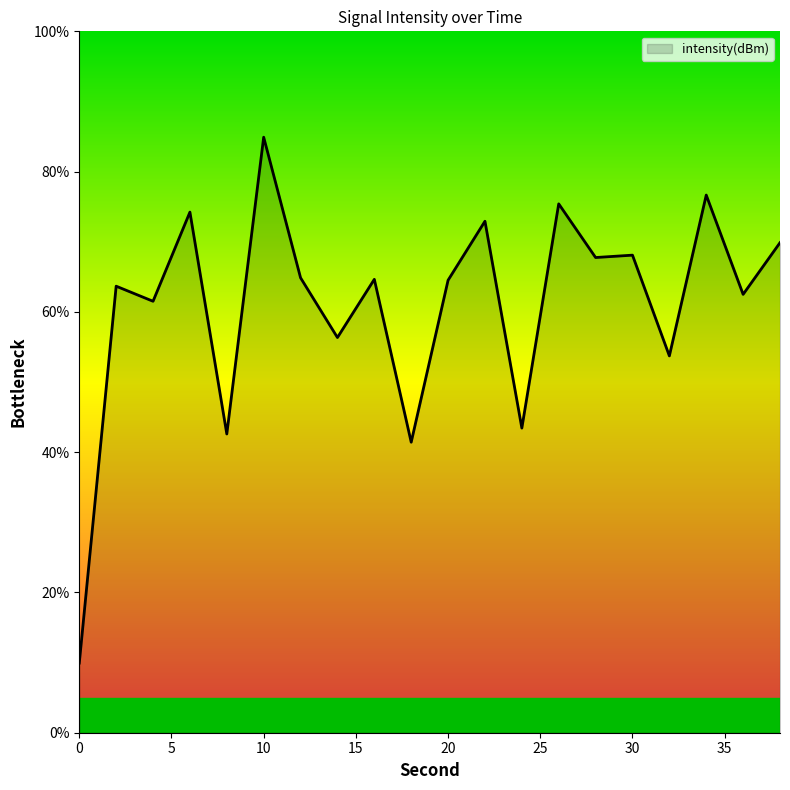

What is the difference between the maximum and minimum values?

75.0